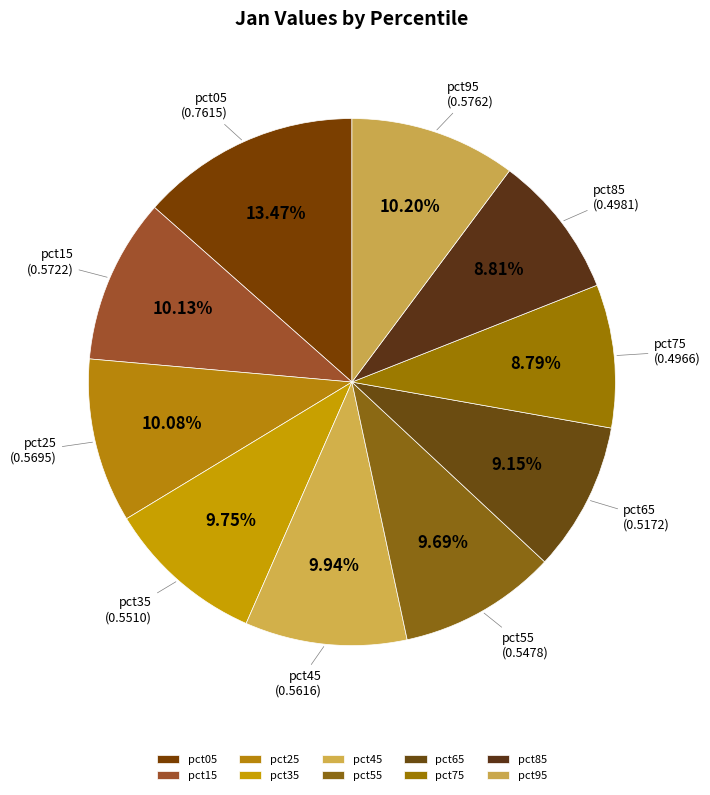

Which has a higher value, pct75 or pct25?

pct25